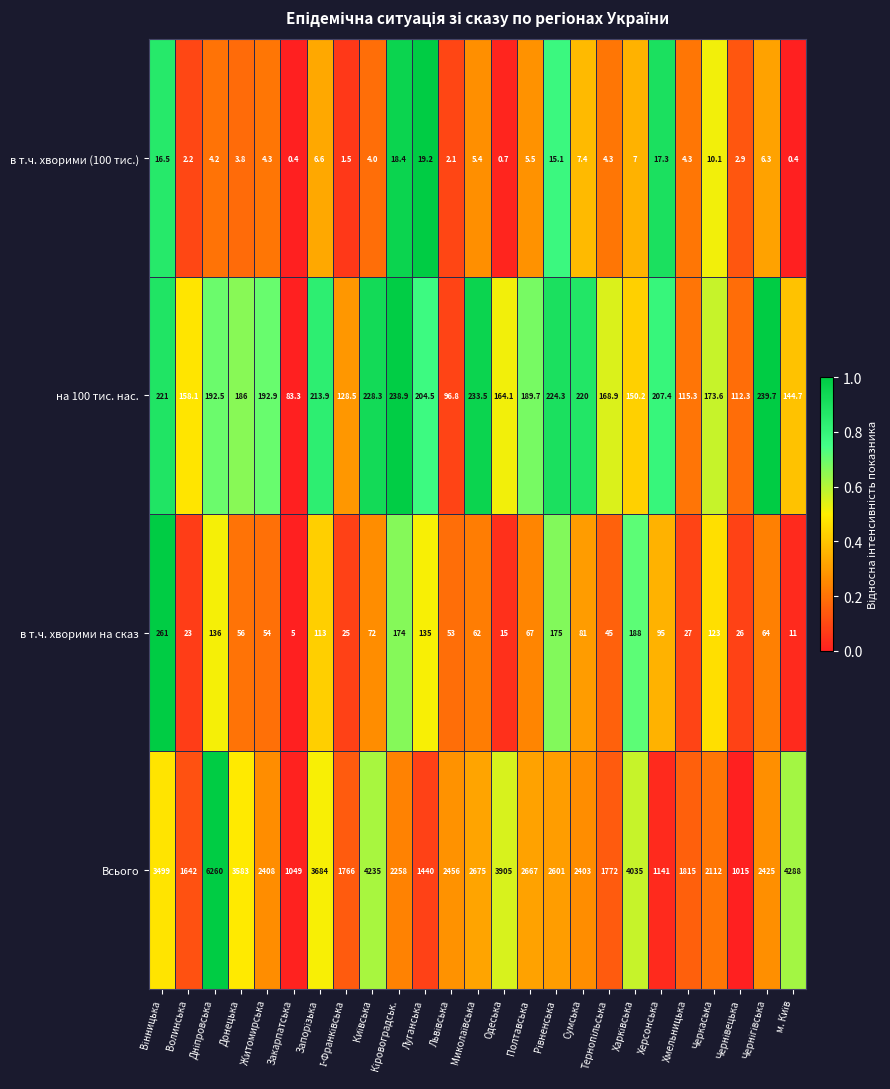

Which series has the largest total across all categories?

Всього